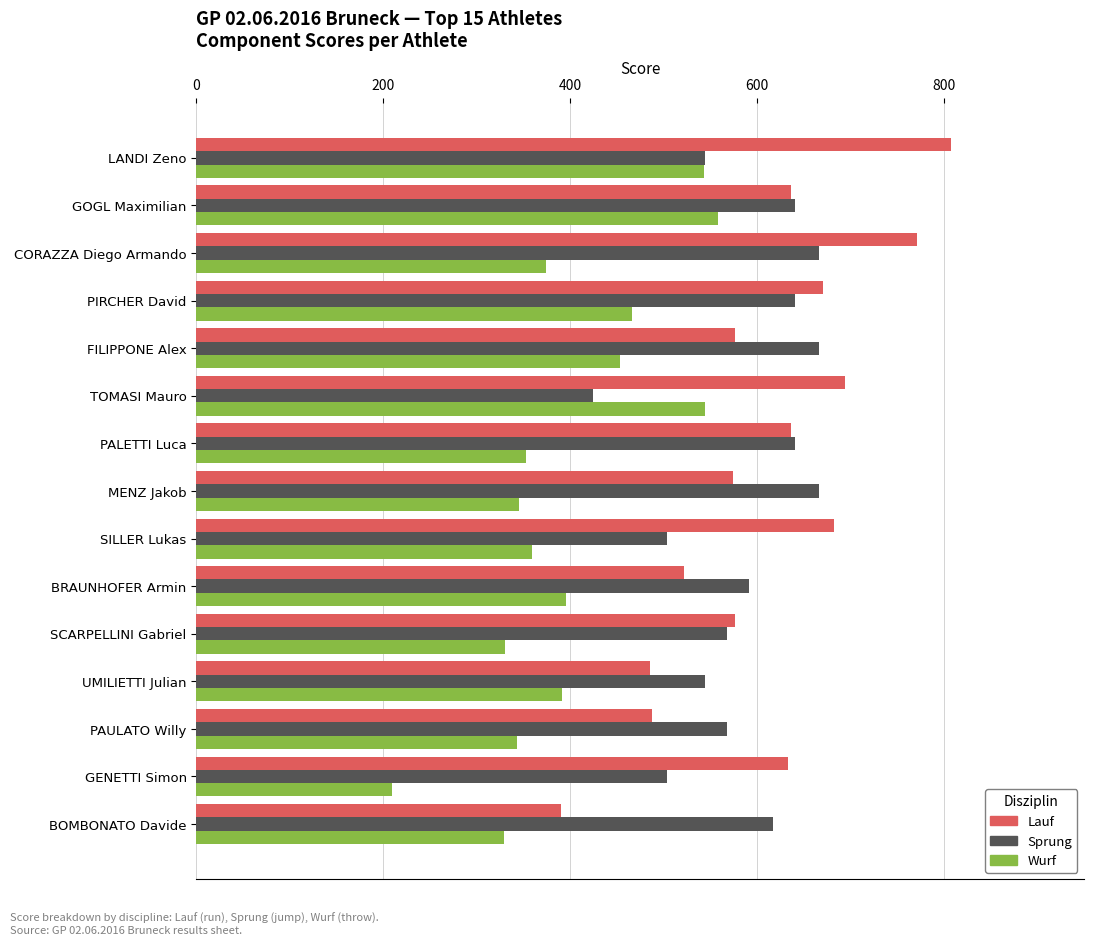

The value of Sprung at FILIPPONE Alex is 929. True or false?

False